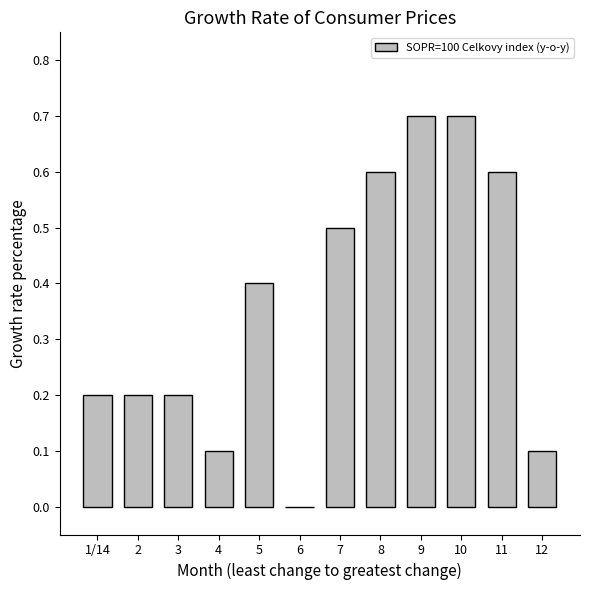

The chart shows a value of 0.2 at 1/14. True or false?

True